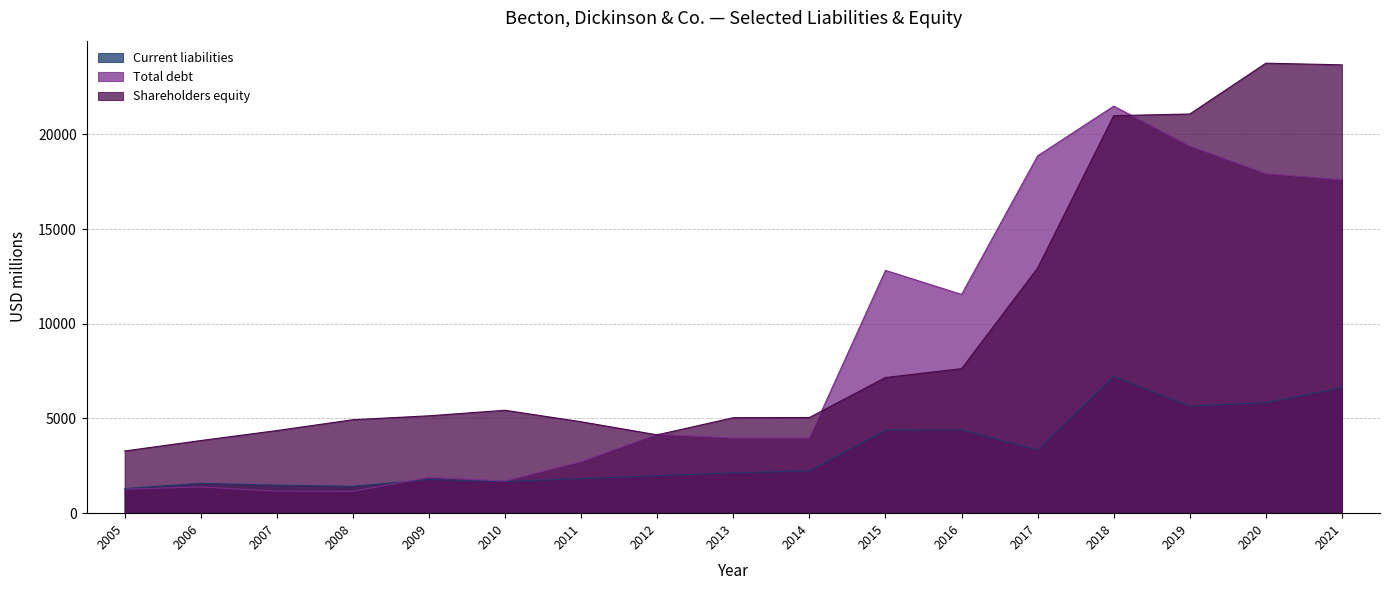

Reading right to left, extract all data points from this chart.

Current liabilities: 2021=6626	2020=5836	2019=5655	2018=7216	2017=3342	2016=4400	2015=4386	2014=2235	2013=2130	2012=1978	2011=1823	2010=1672	2009=1777	2008=1417	2007=1479	2006=1576	2005=1299
Total debt: 2021=17610	2020=17931	2019=19390	2018=21495	2017=18870	2016=11551	2015=12822	2014=3971	2013=3970	2012=4166	2011=2720	2010=1698	2009=1891	2008=1155	2007=1163	2006=1384	2005=1267
Shareholders equity: 2021=23677	2020=23765	2019=21081	2018=20994	2017=12948	2016=7633	2015=7164	2014=5053	2013=5043	2012=4136	2011=4828	2010=5435	2009=5143	2008=4936	2007=4362	2006=3836	2005=3284